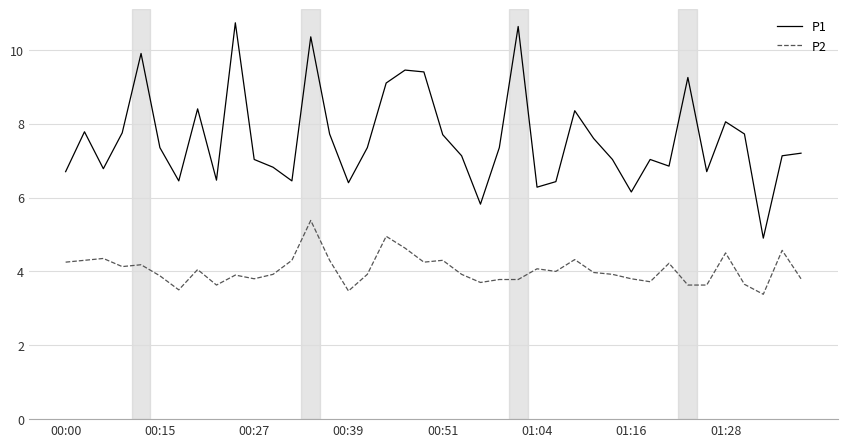

What is the maximum value shown in the chart?

10.7